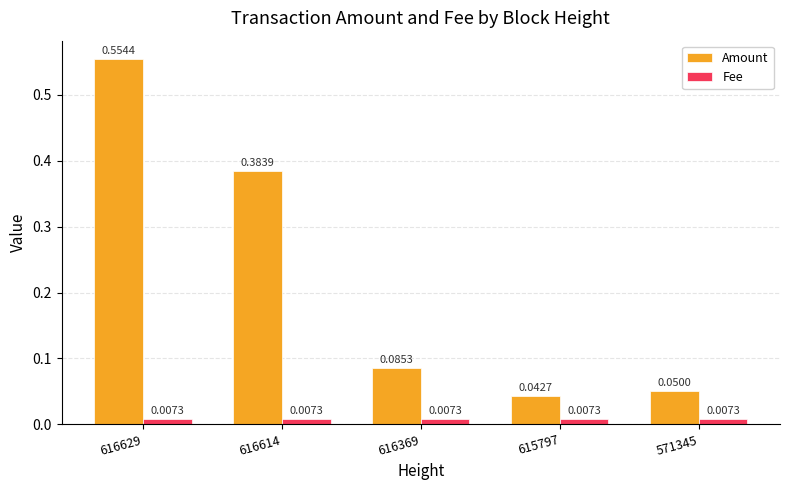

Is the value of Fee at 615797 greater than the value of Amount at 616369?

No